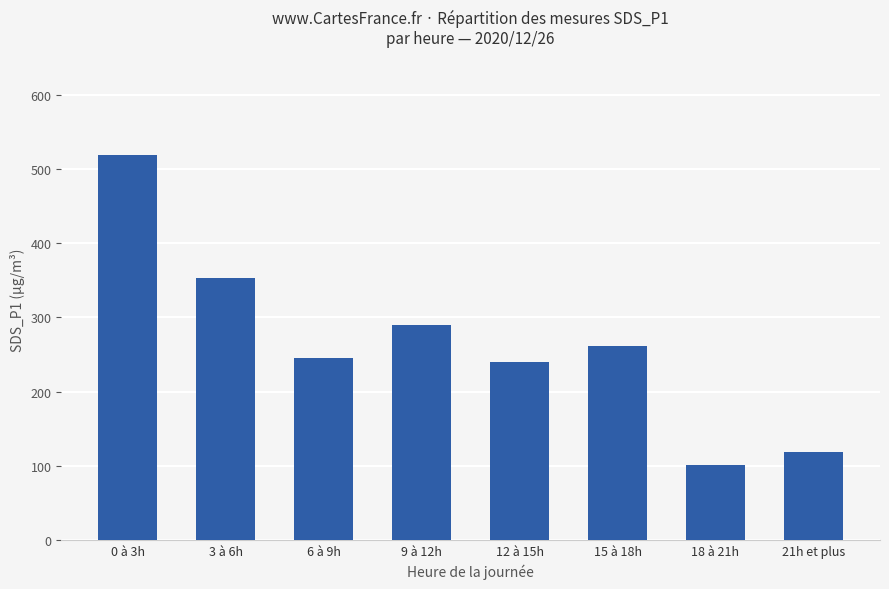

Reading right to left, extract all data points from this chart.

119.0	101.0	261.0	240.0	290.0	245.0	353.0	518.0